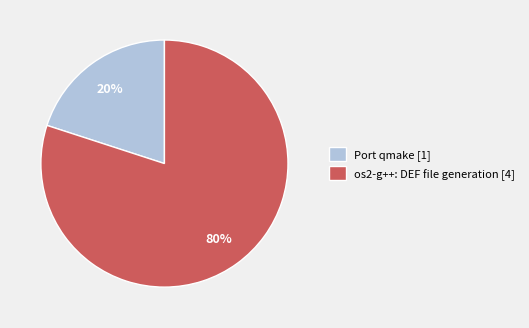

Is the sum of os2-g++: DEF file generation and Port qmake greater than half?

Yes